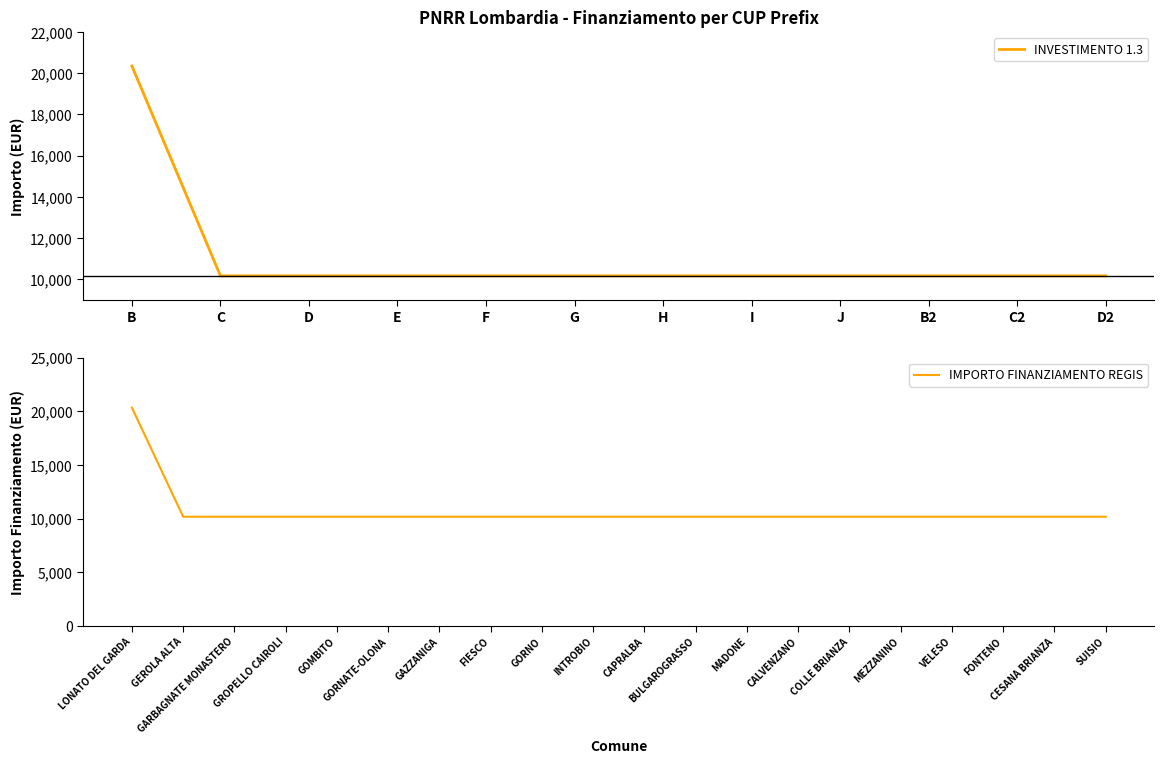

True or false: the data has more than 2 interior local peaks.

False